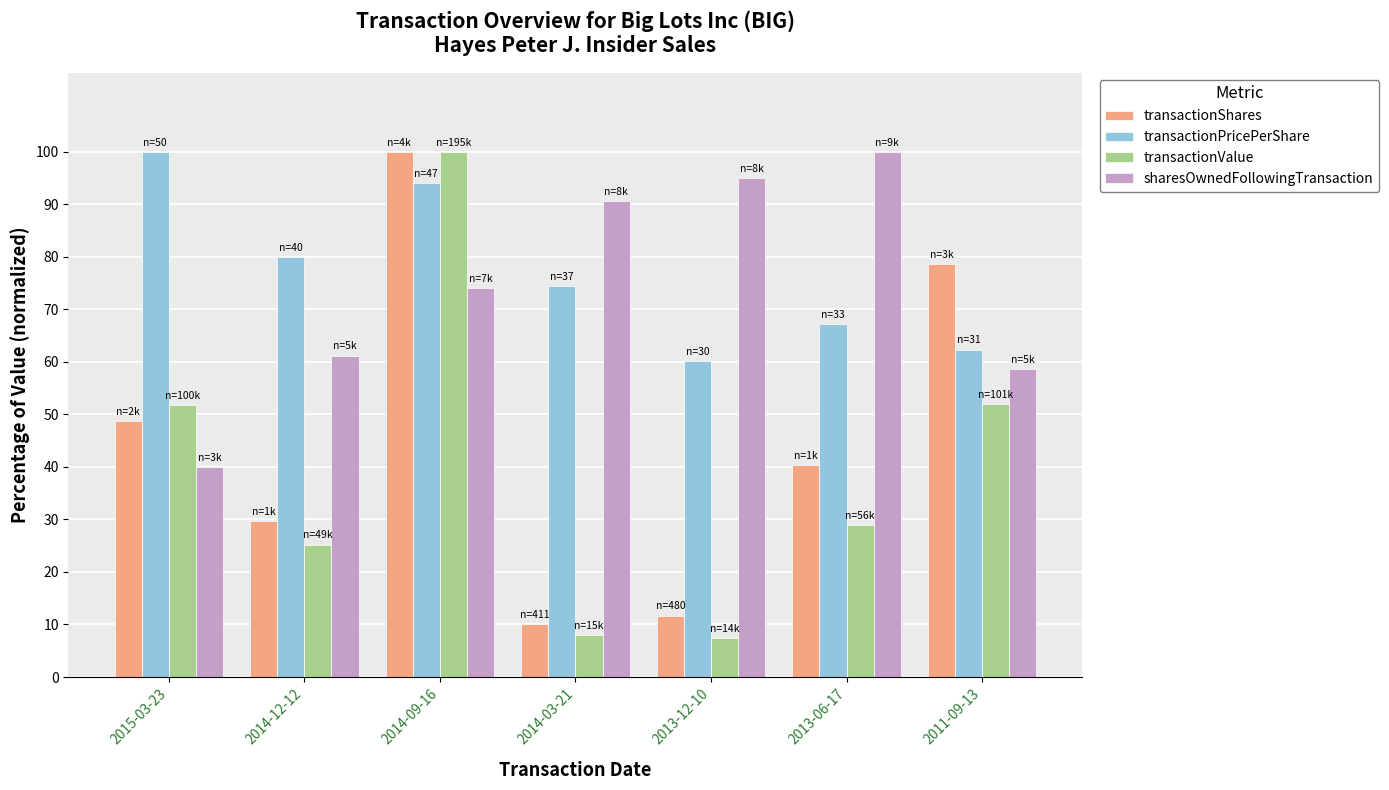

What is the lowest value of the transactionPricePerShare series?

60.2